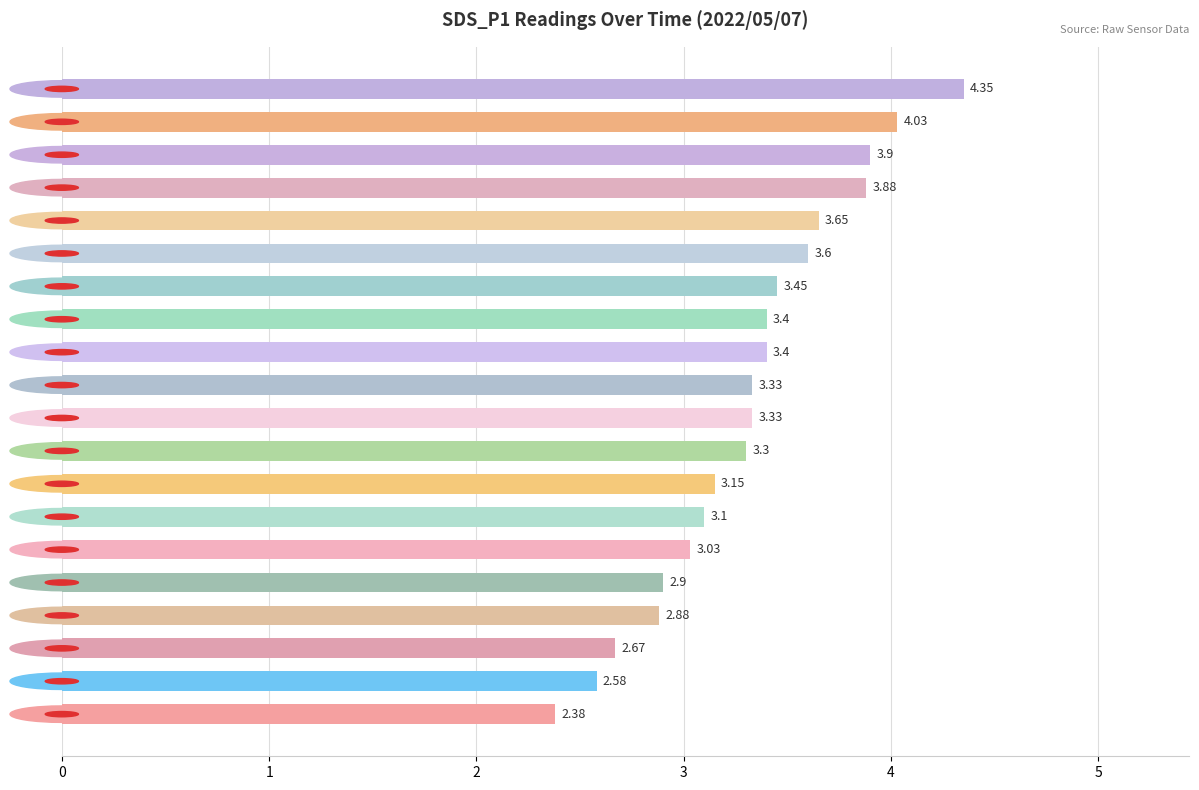

Approximately how many times larger is the value at 00:29 compared to 00:04?

1.4